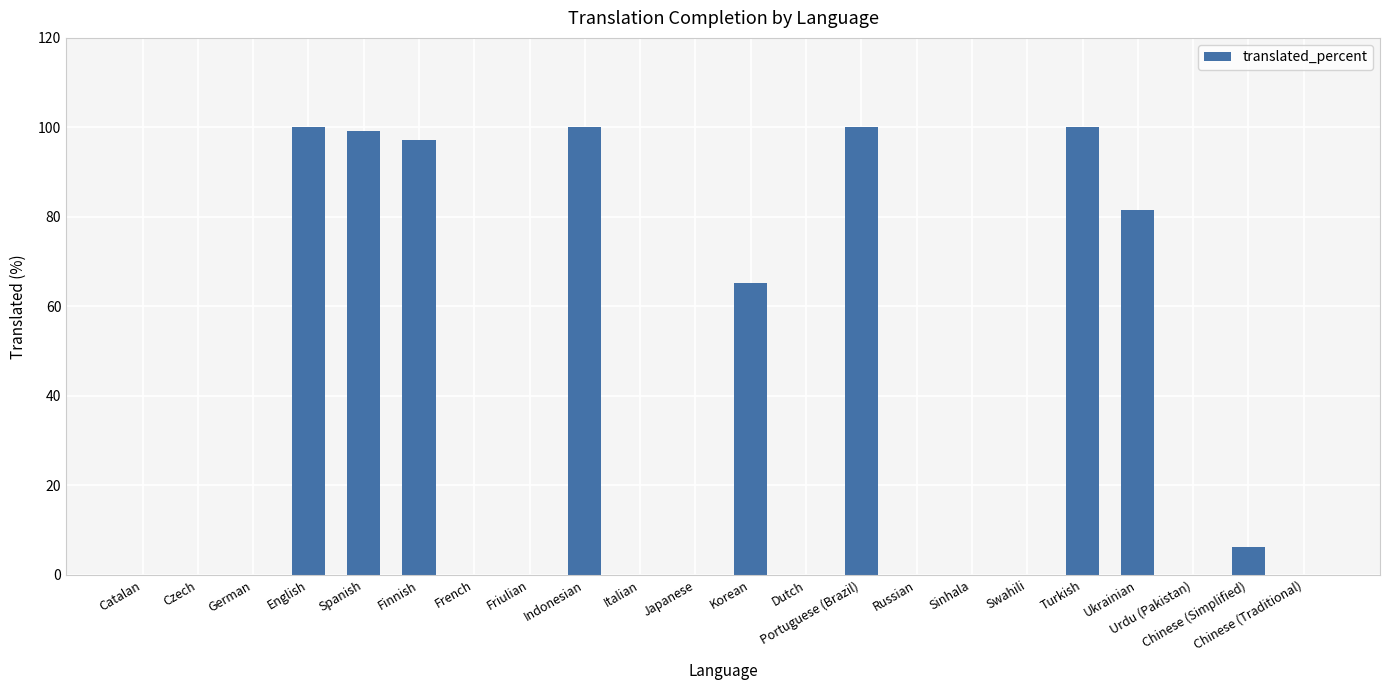

What is the average value?

34.1